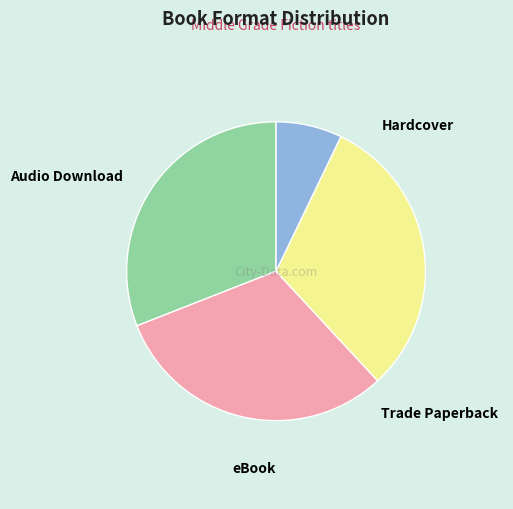

To the nearest percent, what is the average slice percentage?

25%